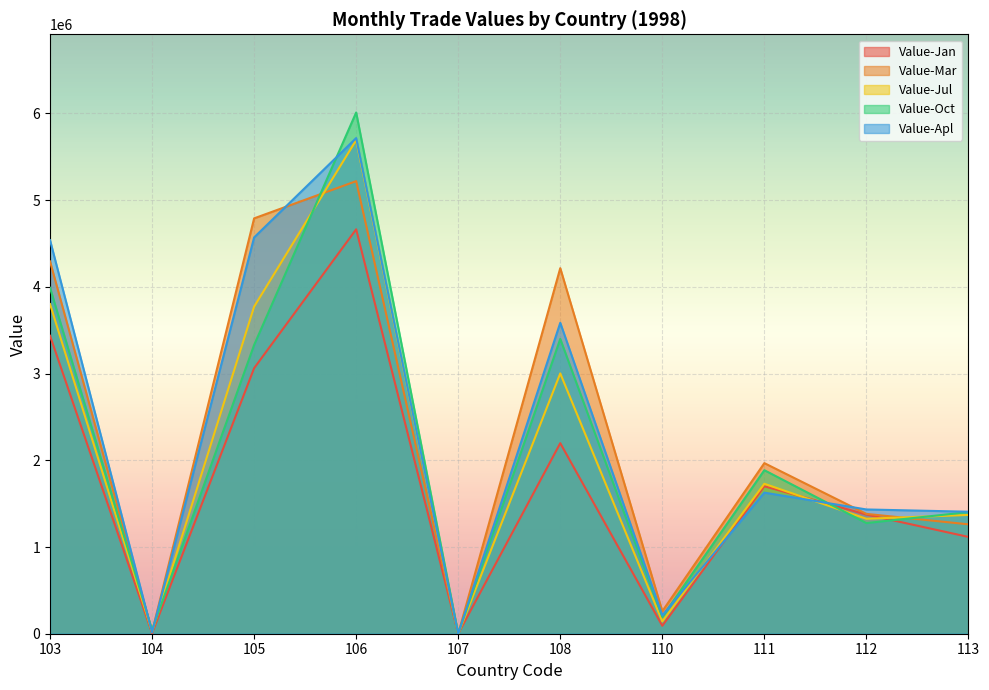

Which series has the largest range (max minus min)?

Value-Oct